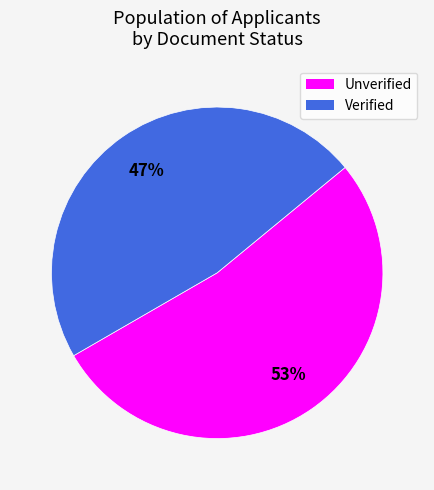

What percentage is the Unverified slice, to the nearest percent?

53%